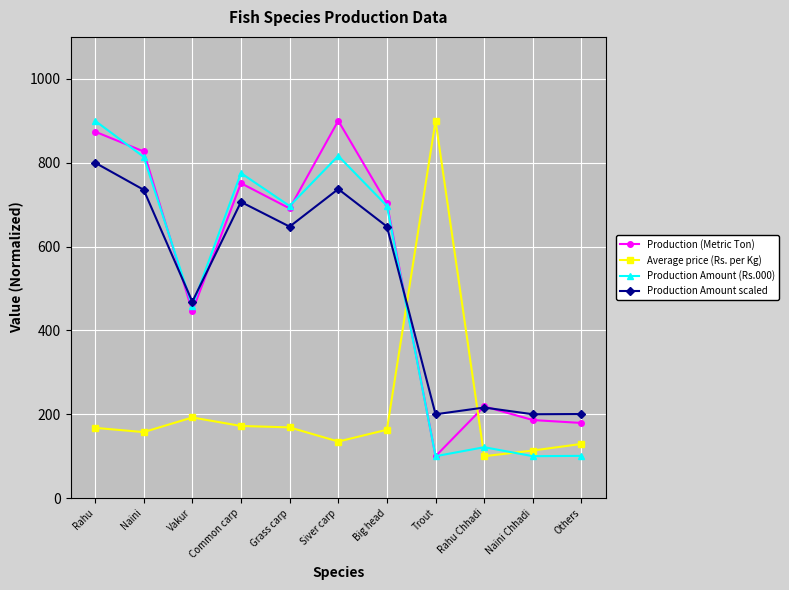

How many intersections are there between Average price (Rs. per Kg) and Production Amount scaled?

2